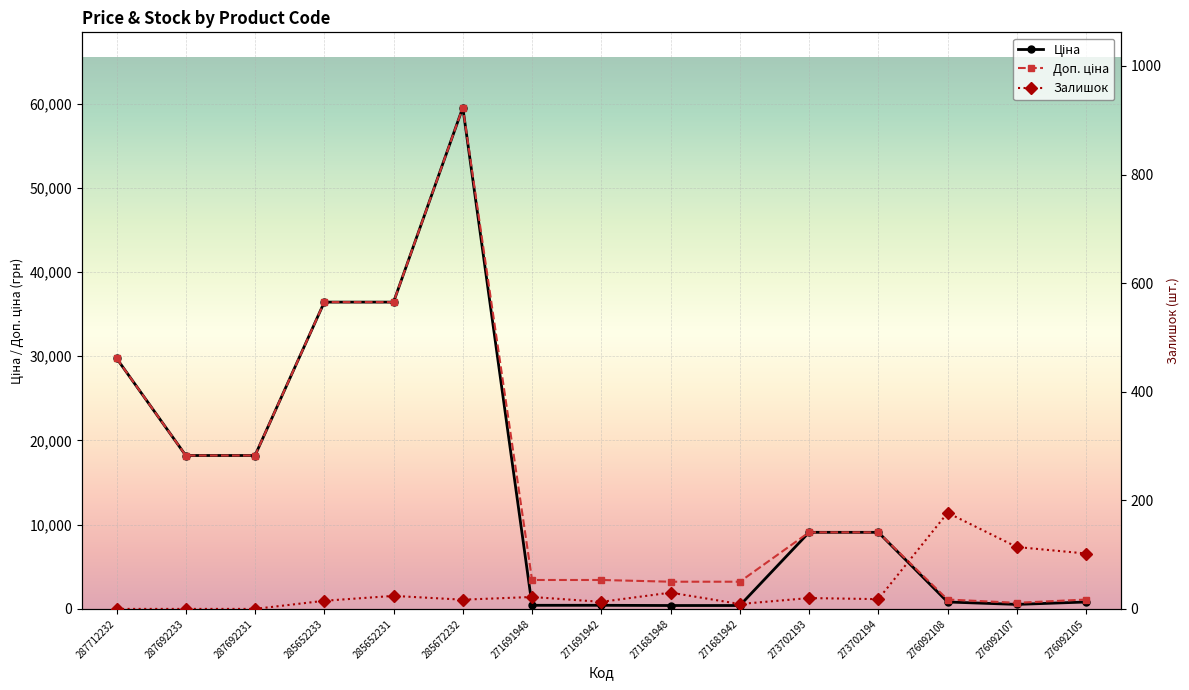

Reading right to left, what are all the values shown in this chart?

Ціна: 276092105=822.0	276092107=534.3	276092108=822.0	273702194=9092.0	273702193=9092.0	271681942=403.6	271681948=403.6	271691942=429.3	271691948=429.3	285672232=59523.0	285652231=36424.0	285652233=36424.0	287692231=18212.0	287692233=18212.0	287712232=29761.5
Доп. ціна: 276092105=1114.0	276092107=724.0	276092108=1114.0	273702194=9092.0	273702193=9092.0	271681942=3228.8	271681948=3228.8	271691942=3434.6	271691948=3434.6	285672232=59523.0	285652231=36424.0	285652233=36424.0	287692231=18212.0	287692233=18212.0	287712232=29761.5
Залишок: 276092105=102.0	276092107=114.0	276092108=177.0	273702194=18.0	273702193=20.0	271681942=9.0	271681948=30.0	271691942=13.0	271691948=22.0	285672232=17.0	285652231=24.0	285652233=15.0	287692231=0.0	287692233=0.0	287712232=0.0